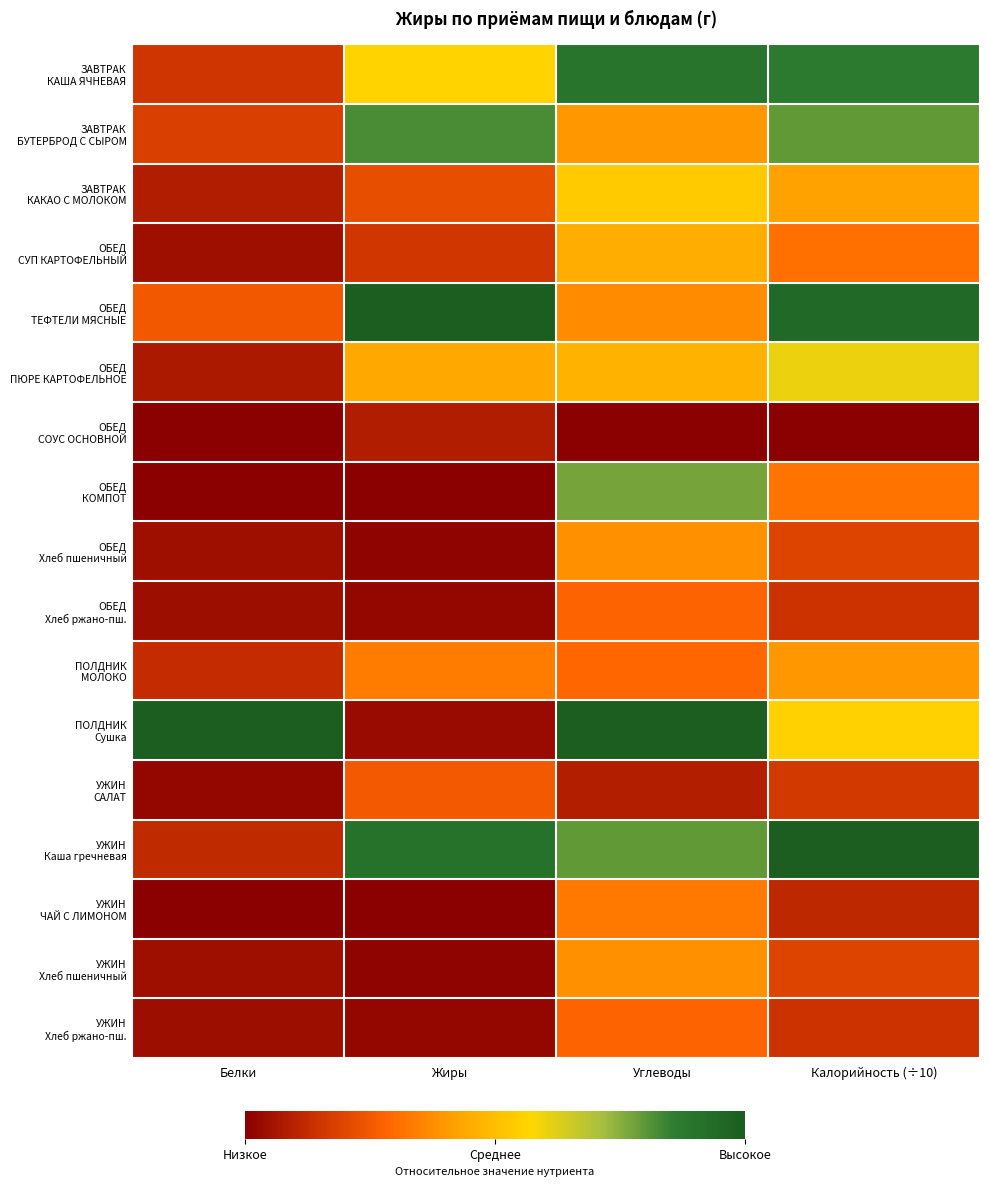

Count the number of categories in the chart.

4